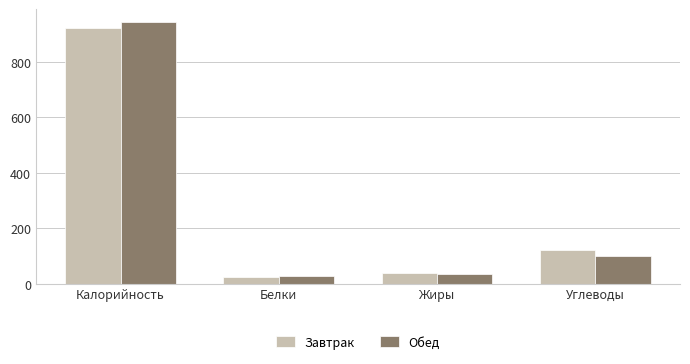

What is the label of the 1st bar from the right?

Углеводы